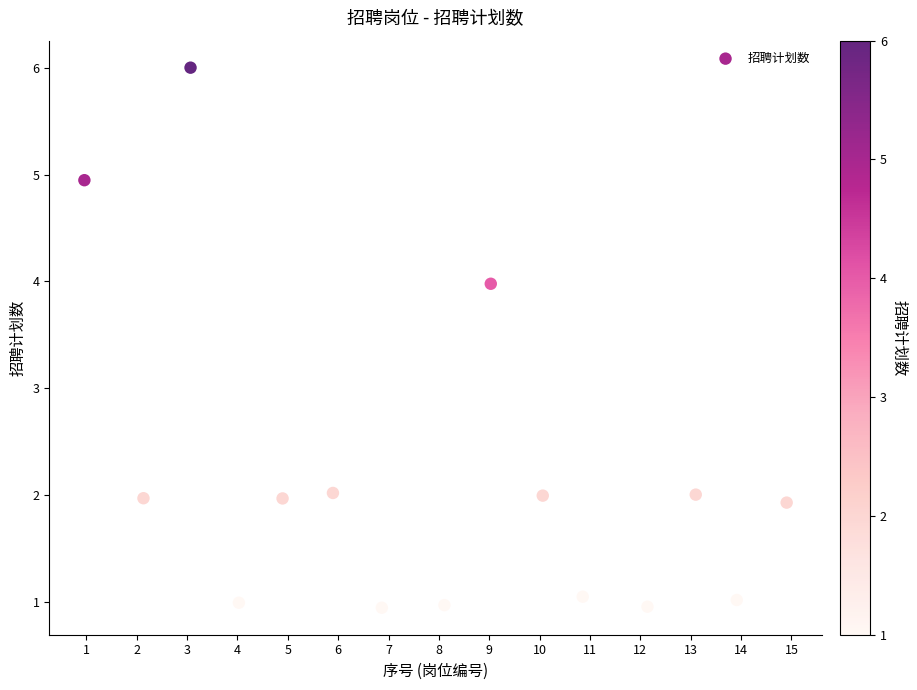

What is the range of X values (max minus min)?

13.9